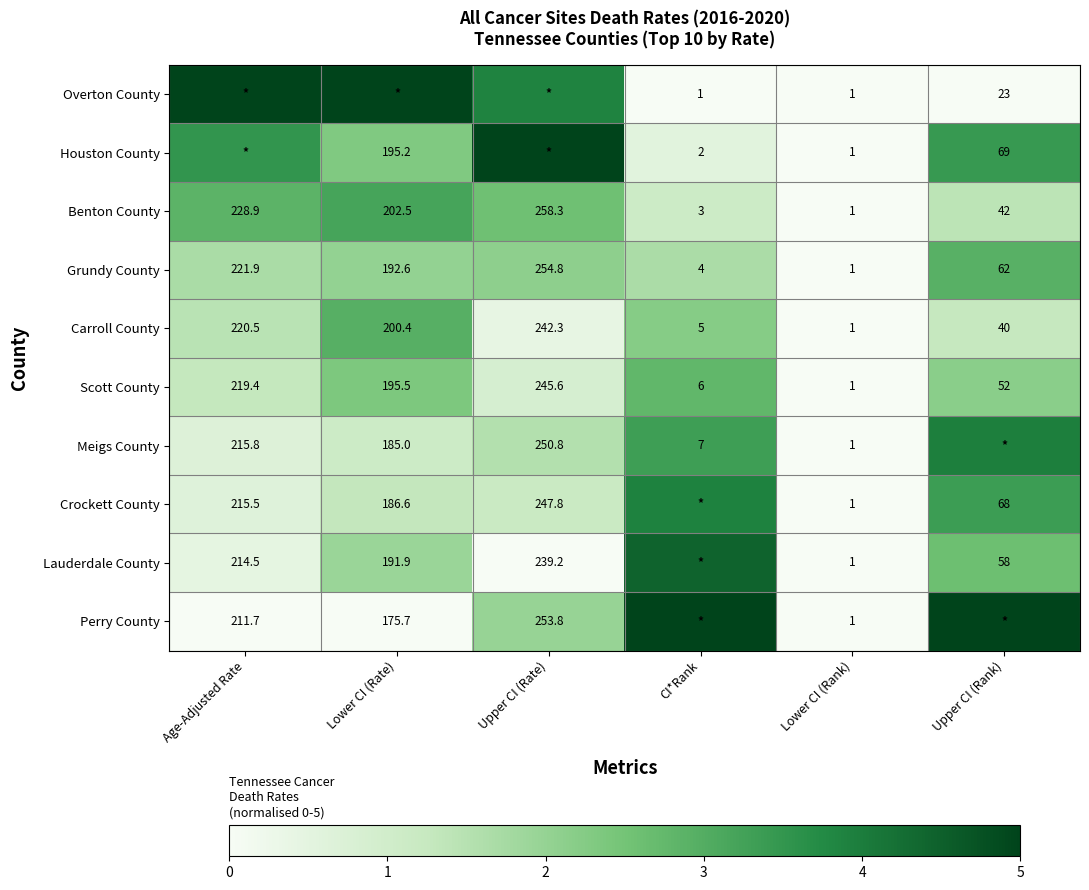

How many series are shown in this chart?

10